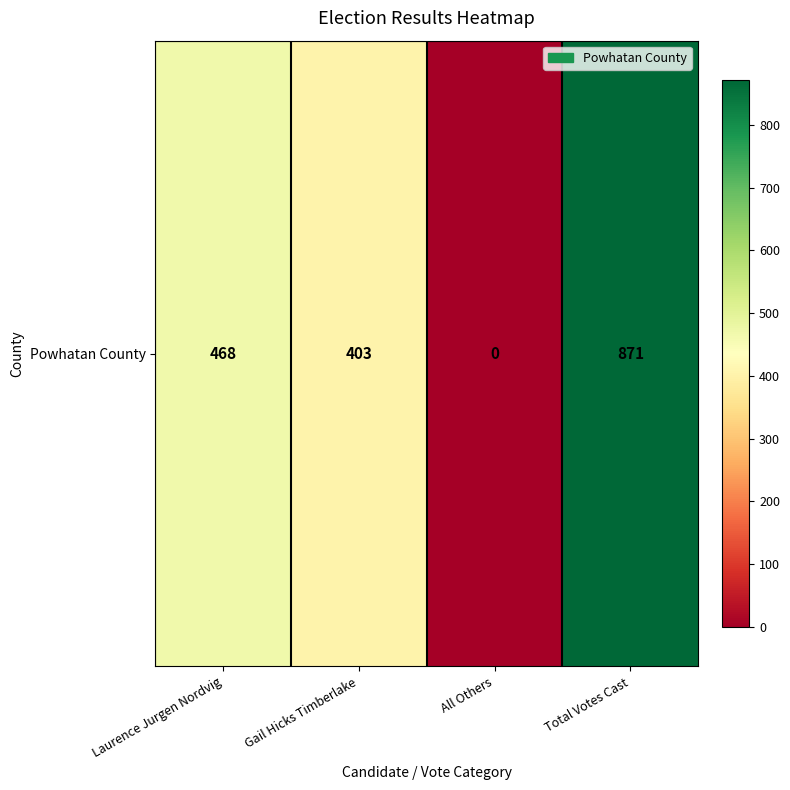

Is it true that the value at Total Votes Cast is 871?

True